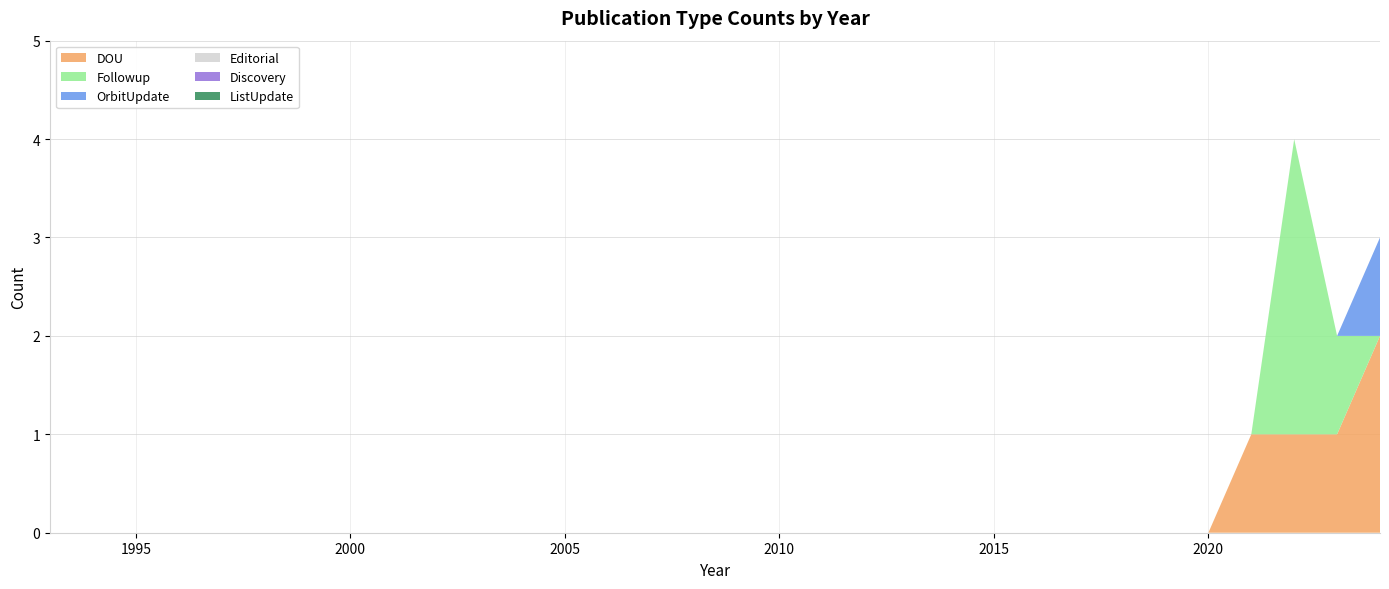

Reading left to right, what are all the values shown in this chart?

DOU: 0	0	0	0	0	0	0	0	0	0	0	0	0	0	0	0	0	0	0	0	0	0	0	0	0	0	0	0	1	1	1	2
Followup: 0	0	0	0	0	0	0	0	0	0	0	0	0	0	0	0	0	0	0	0	0	0	0	0	0	0	0	0	0	3	1	0
OrbitUpdate: 0	0	0	0	0	0	0	0	0	0	0	0	0	0	0	0	0	0	0	0	0	0	0	0	0	0	0	0	0	0	0	1
Editorial: 0	0	0	0	0	0	0	0	0	0	0	0	0	0	0	0	0	0	0	0	0	0	0	0	0	0	0	0	0	0	0	0
Discovery: 0	0	0	0	0	0	0	0	0	0	0	0	0	0	0	0	0	0	0	0	0	0	0	0	0	0	0	0	0	0	0	0
ListUpdate: 0	0	0	0	0	0	0	0	0	0	0	0	0	0	0	0	0	0	0	0	0	0	0	0	0	0	0	0	0	0	0	0